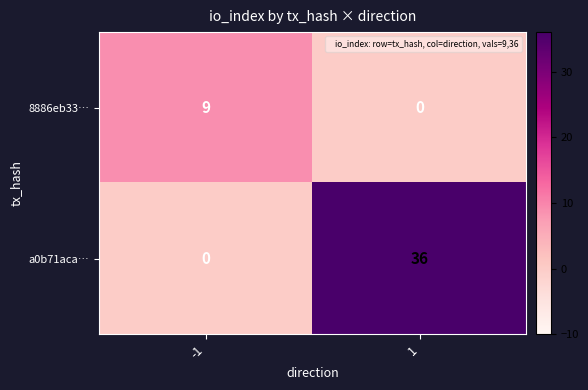

Reading right to left, what are all the values shown in this chart?

8886eb33…: 0	9
a0b71aca…: 36	0